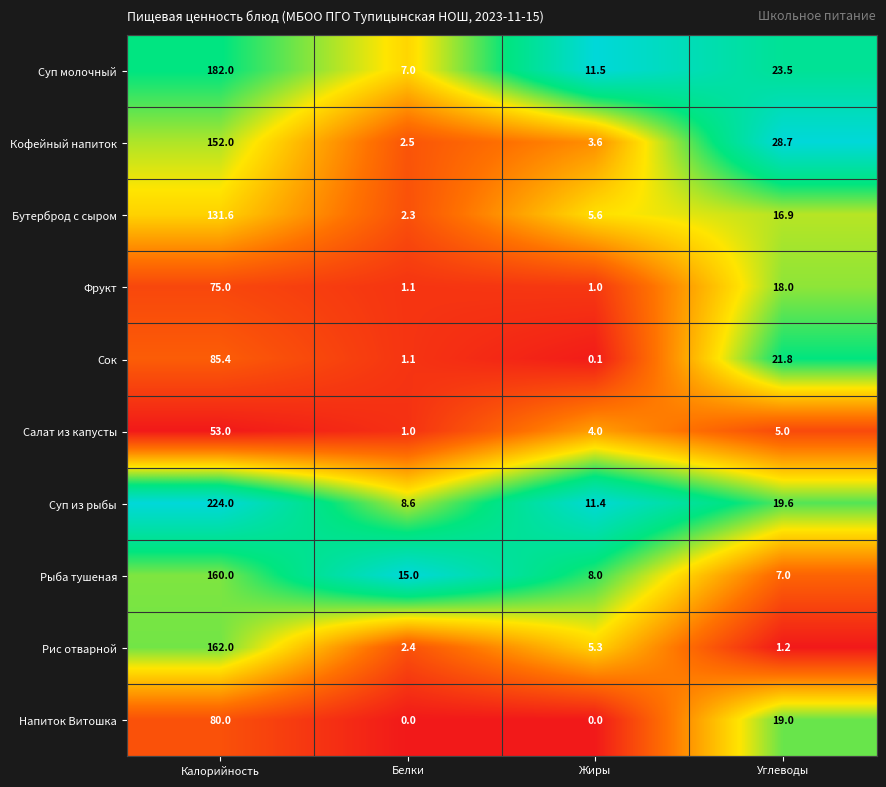

Count the Напиток Витошка values in the range 0 to 80.

4